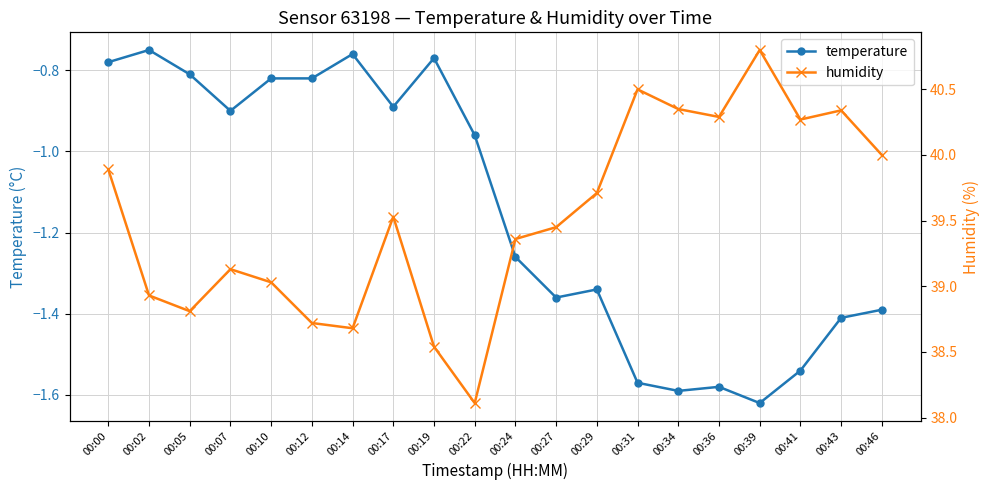

Reading right to left, list all the values displayed in this chart.

temperature: -1.4	-1.4	-1.5	-1.6	-1.6	-1.6	-1.6	-1.3	-1.4	-1.3	-1.0	-0.8	-0.9	-0.8	-0.8	-0.8	-0.9	-0.8	-0.8	-0.8
humidity: 40.0	40.3	40.3	40.8	40.3	40.4	40.5	39.7	39.5	39.4	38.1	38.5	39.5	38.7	38.7	39.0	39.1	38.8	38.9	39.9